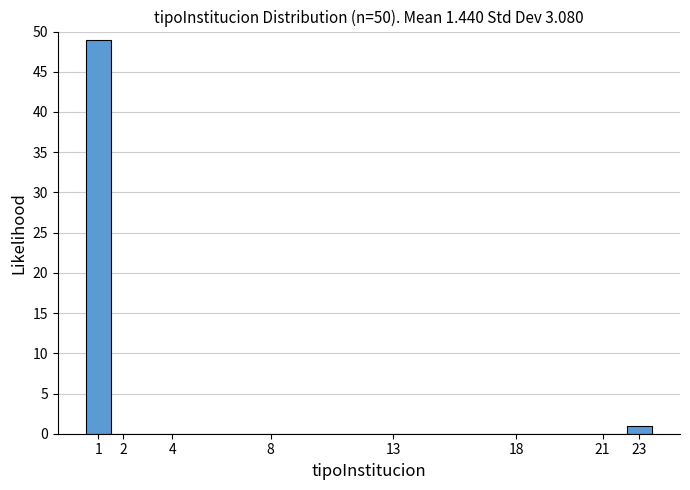

Reading left to right, transcribe all the data shown in this chart.

1=49	2=0	4=0	8=0	13=0	18=0	21=0	23=1